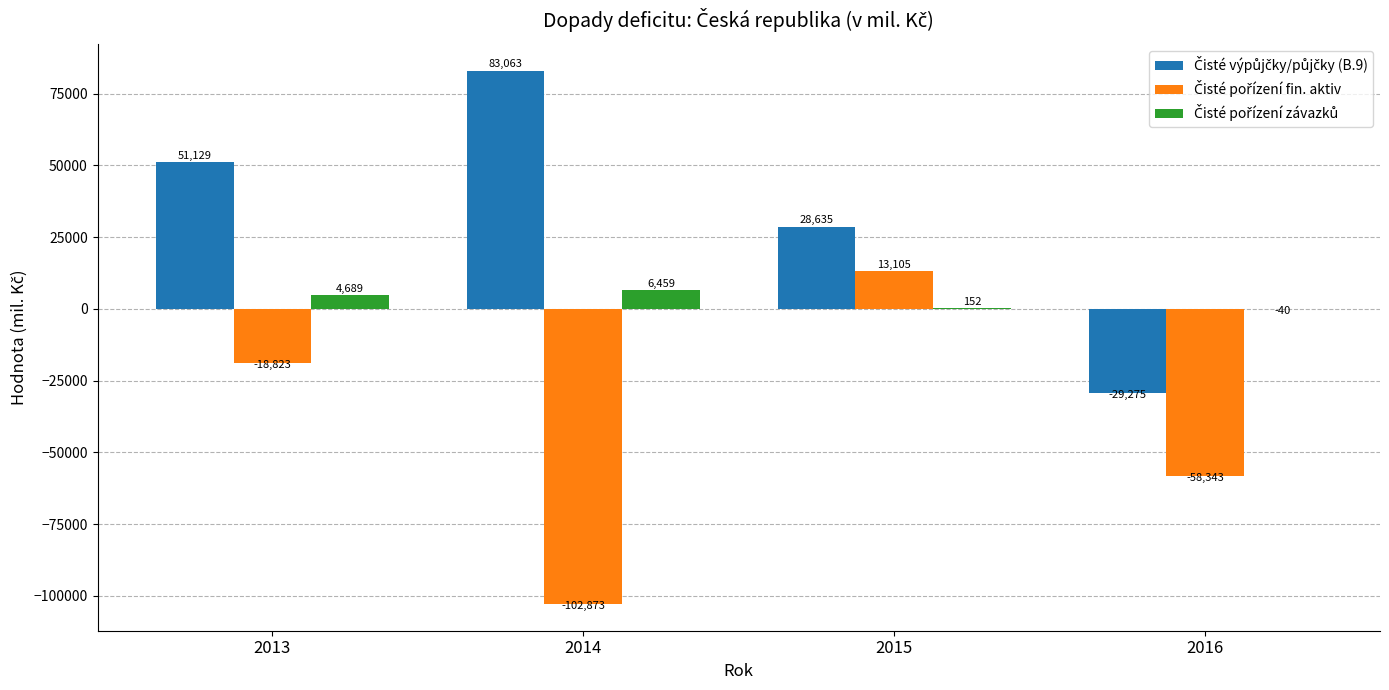

What is the maximum value shown in the chart?

83063